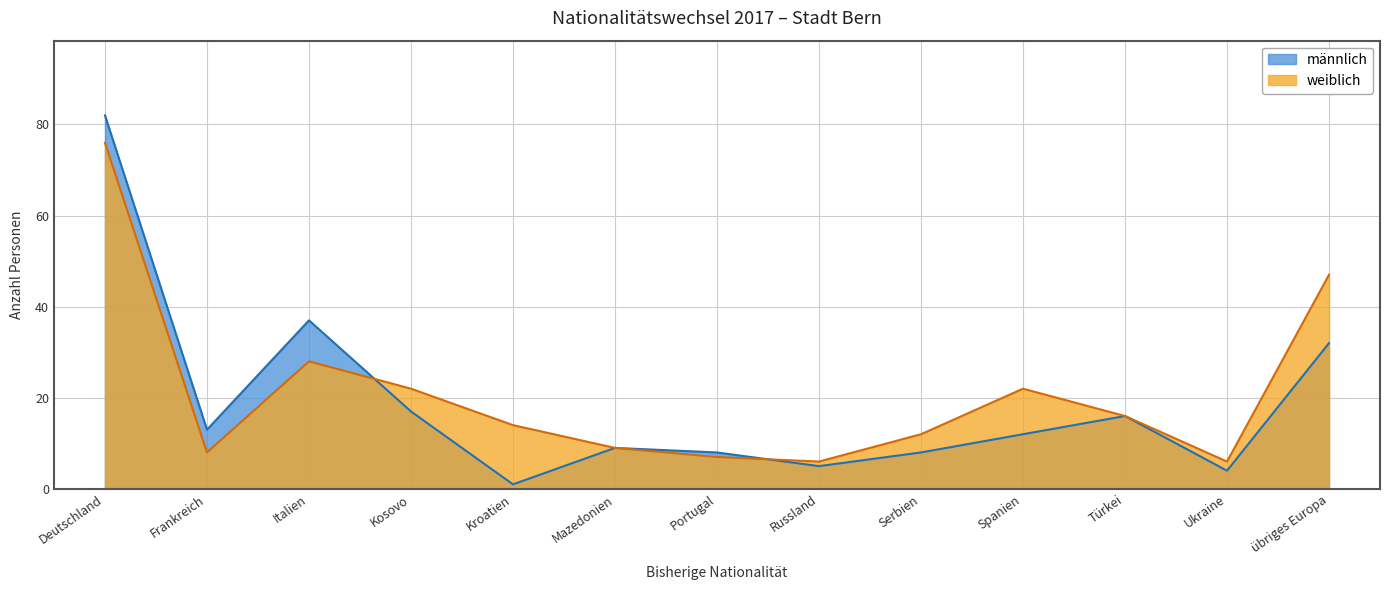

Which has a higher value, übriges Europa or Portugal?

übriges Europa